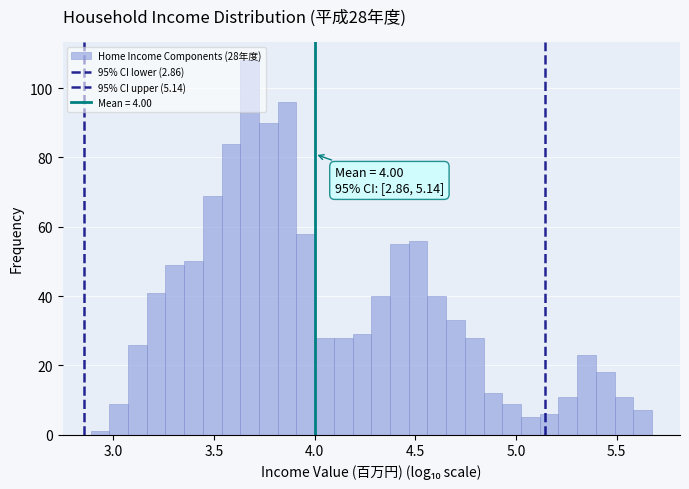

Read against the x-axis, roughly where is the centre of the tallest bar?

3.70